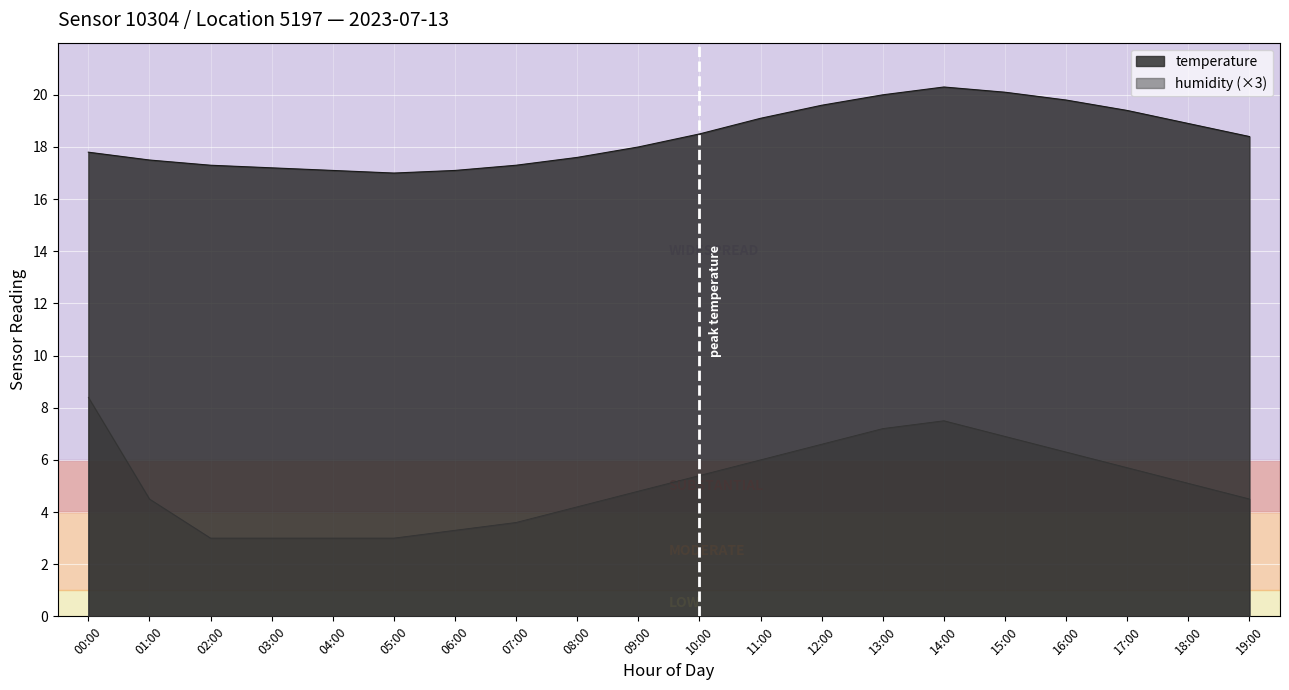

What is the sum of all temperature values?

368.0